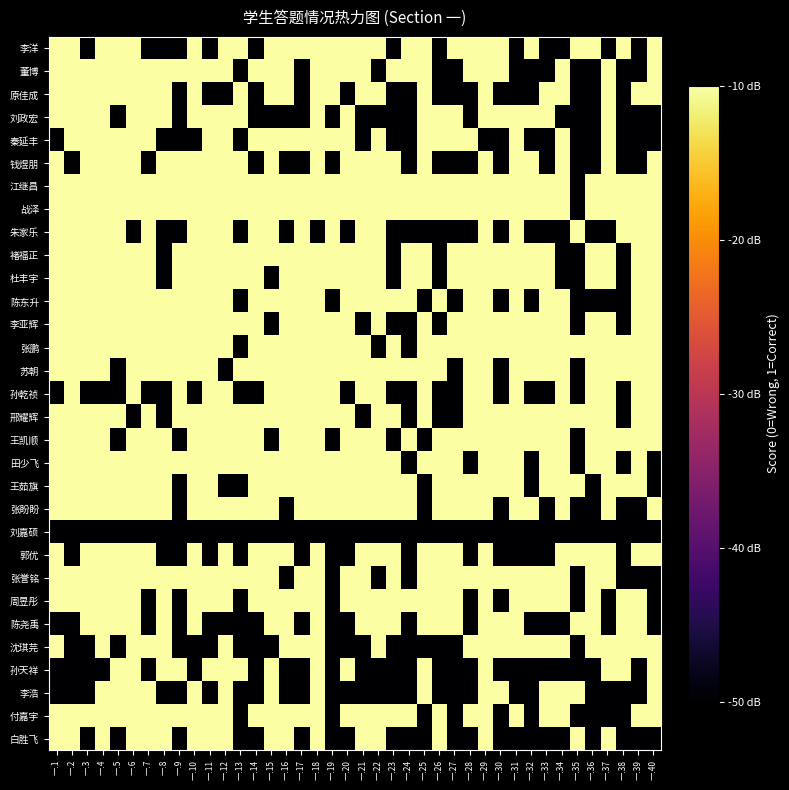

What is the spread (max minus min) of values at 一.2?

1